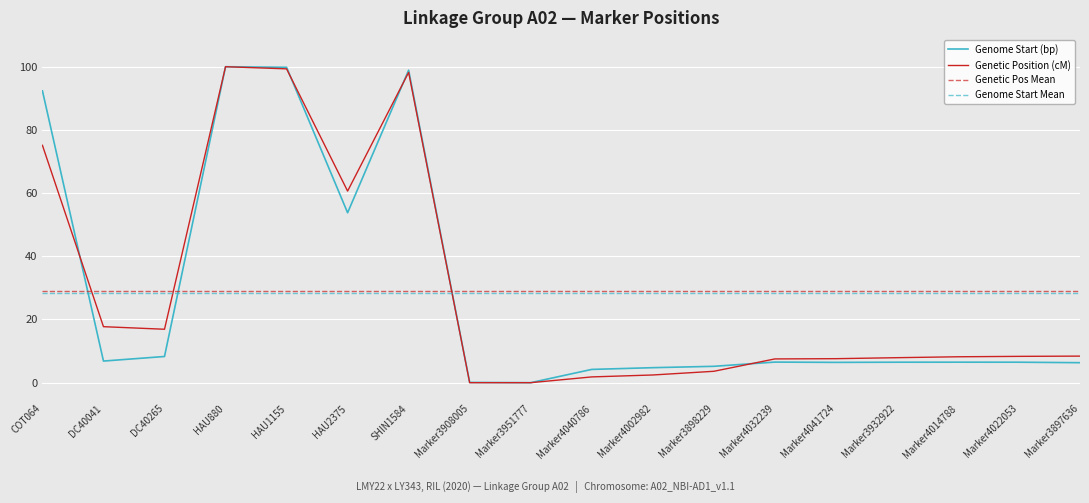

Which series changed the most between Marker4002982 and Marker3898229?

Genetic Position (cM)